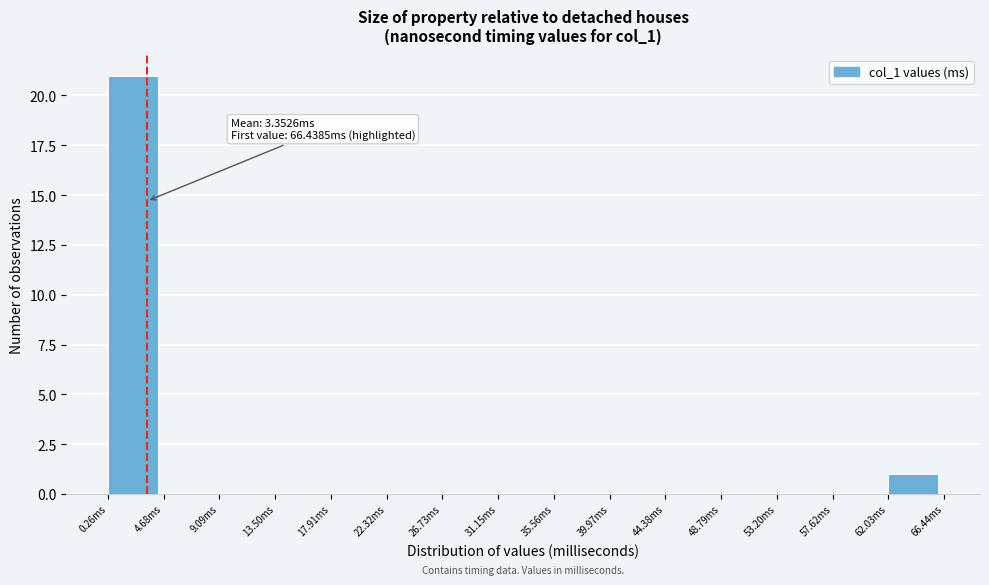

Over which range of the x-axis is the bar tallest?

0.5 to 4.5